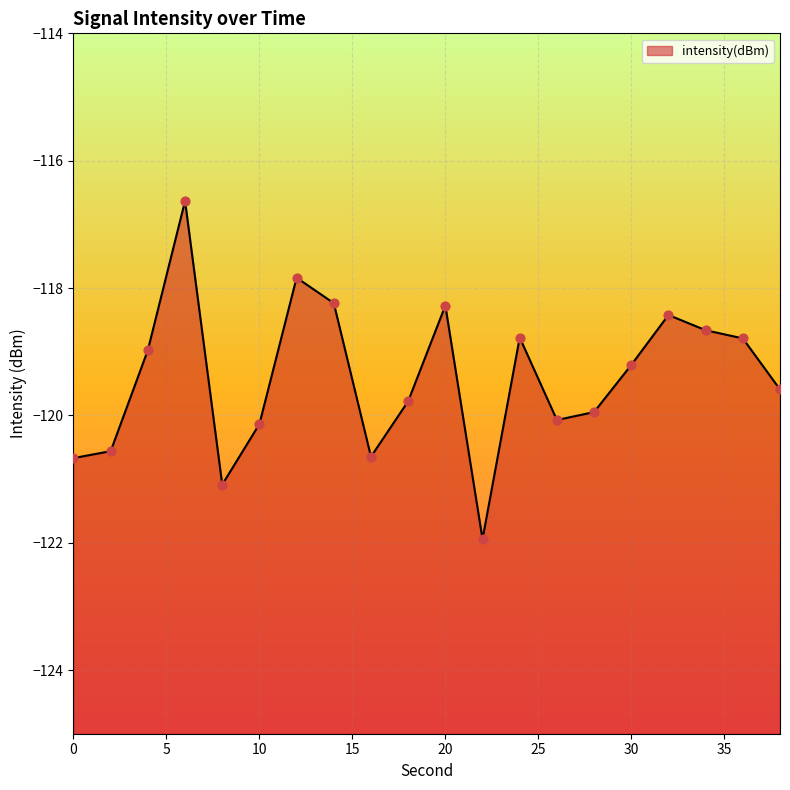

Between 38 and 32, which is larger?

32